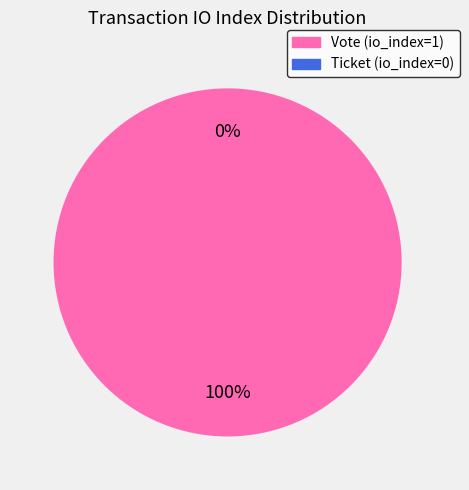

Does Ticket (io_index=0) represent more than half of the total?

No